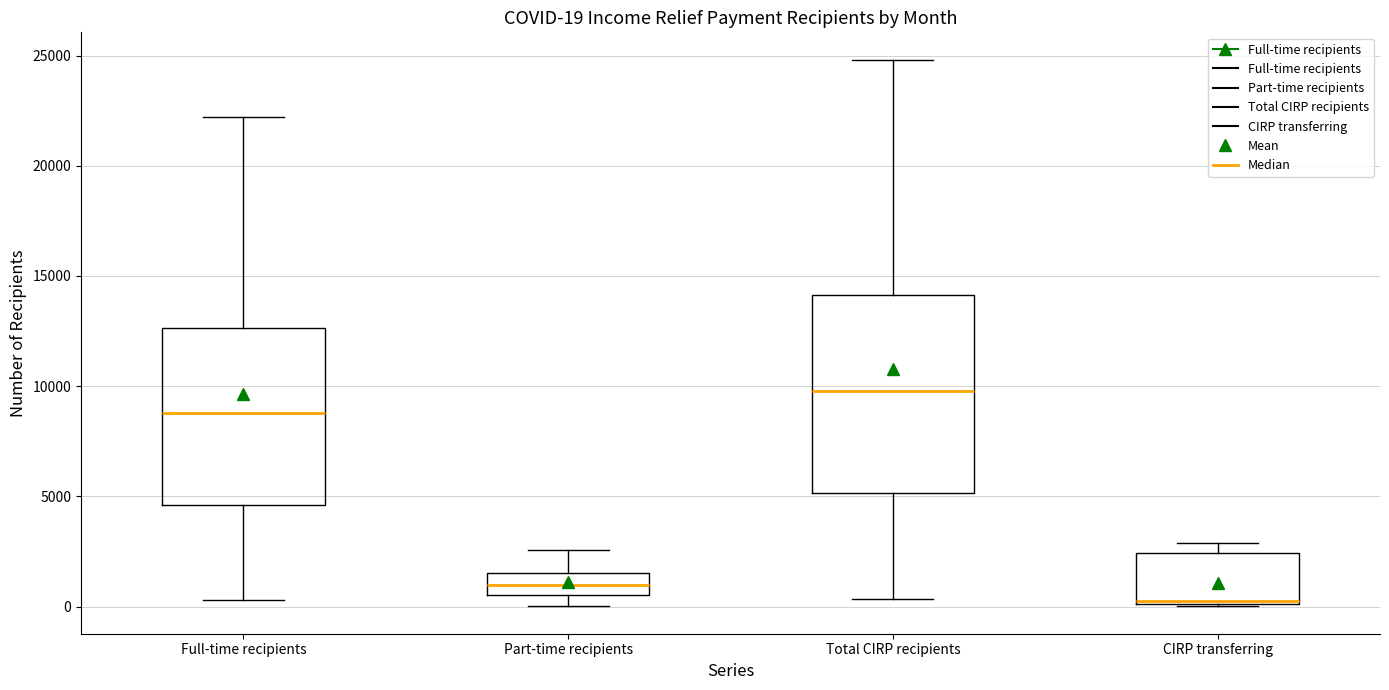

Which box is the tallest, from its lower edge to its upper edge?

Total CIRP recipients